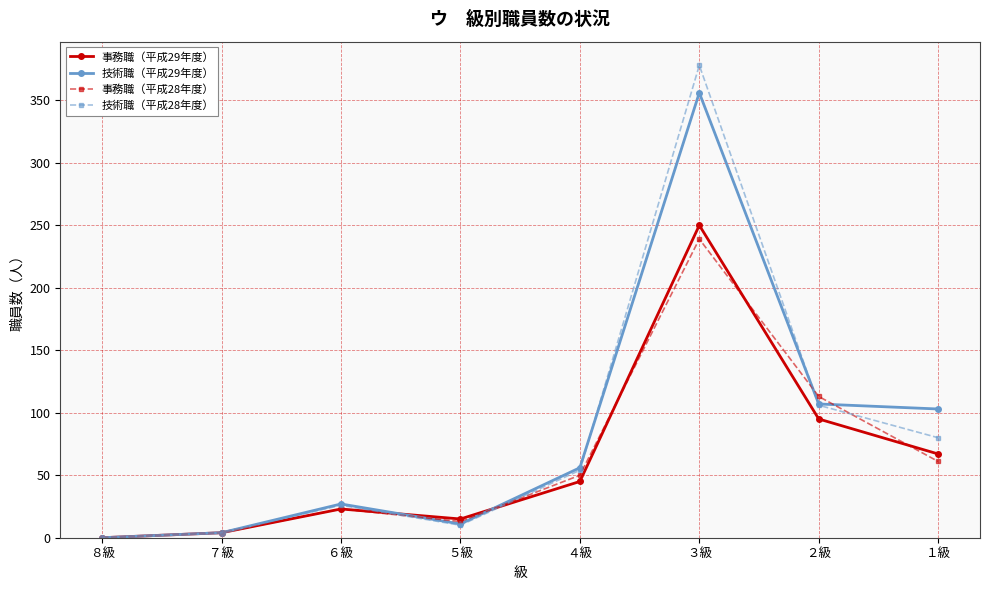

Does the chart display data point markers on the line(s)?

Yes